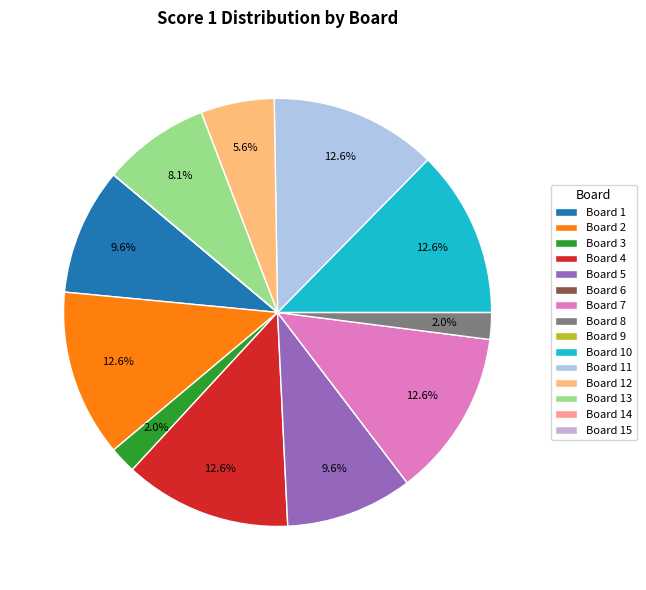

What percentage is the Board 10 slice, to the nearest percent?

13%